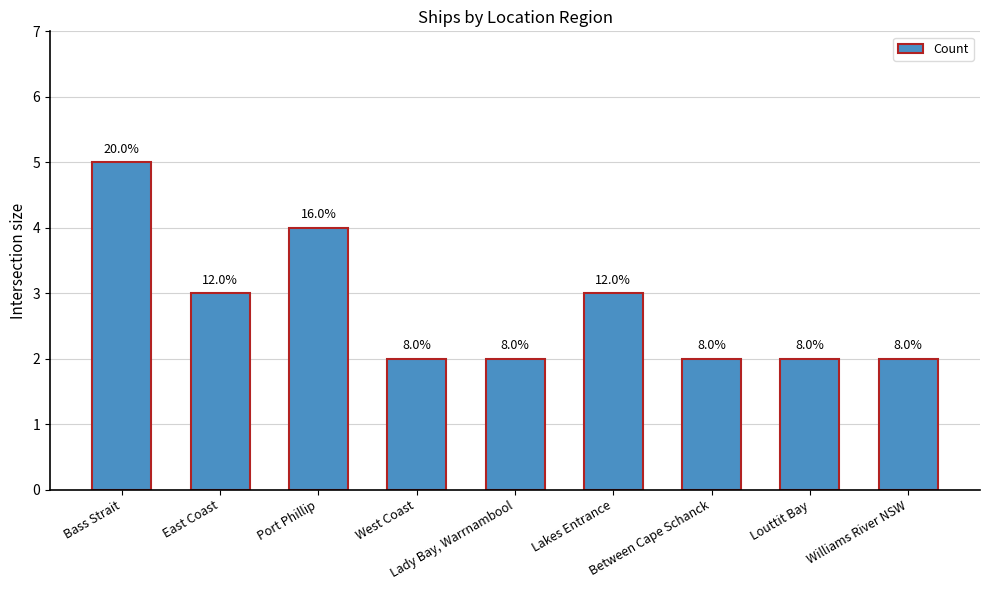

How many values are between 2 and 3?

7